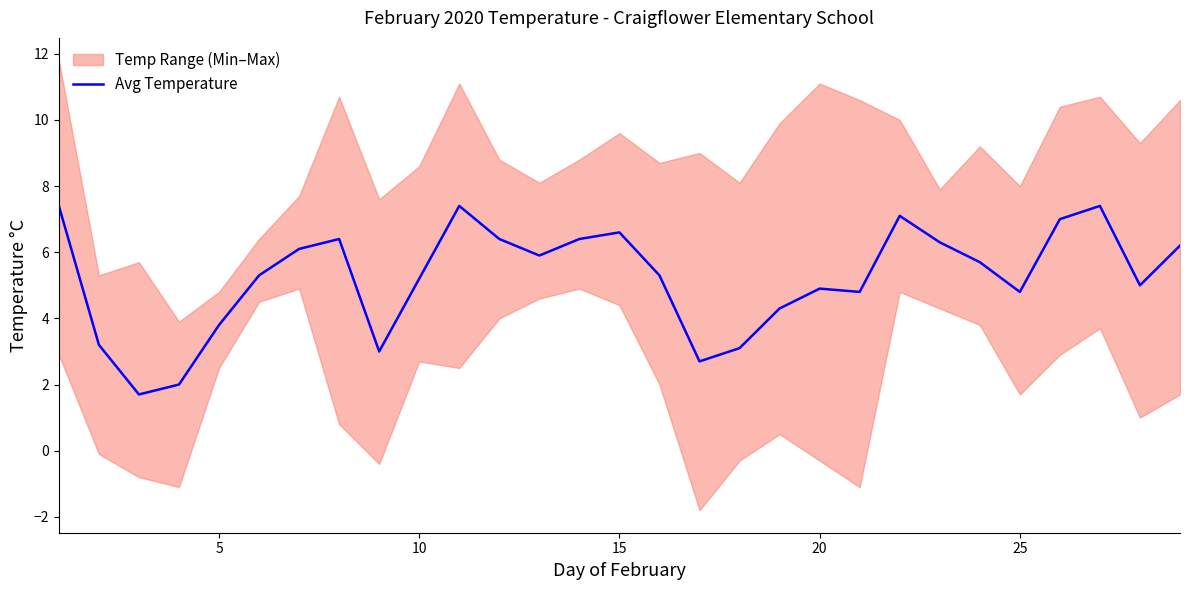

What is the minimum value shown in the chart?

1.7